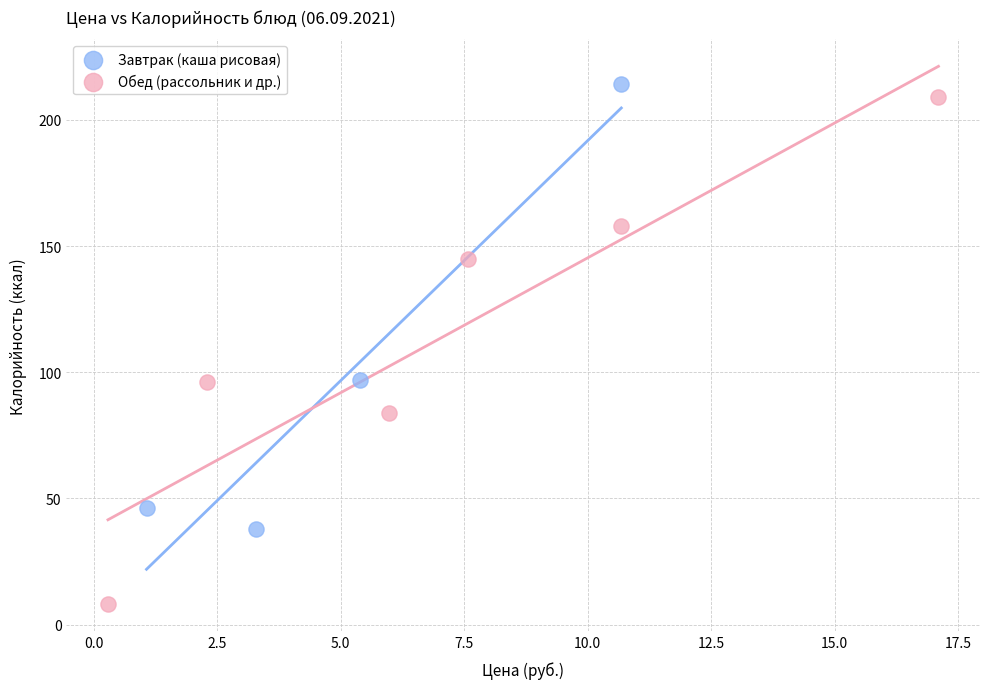

Which series has the largest Y range (max minus min)?

Обед (рассольник и др.)